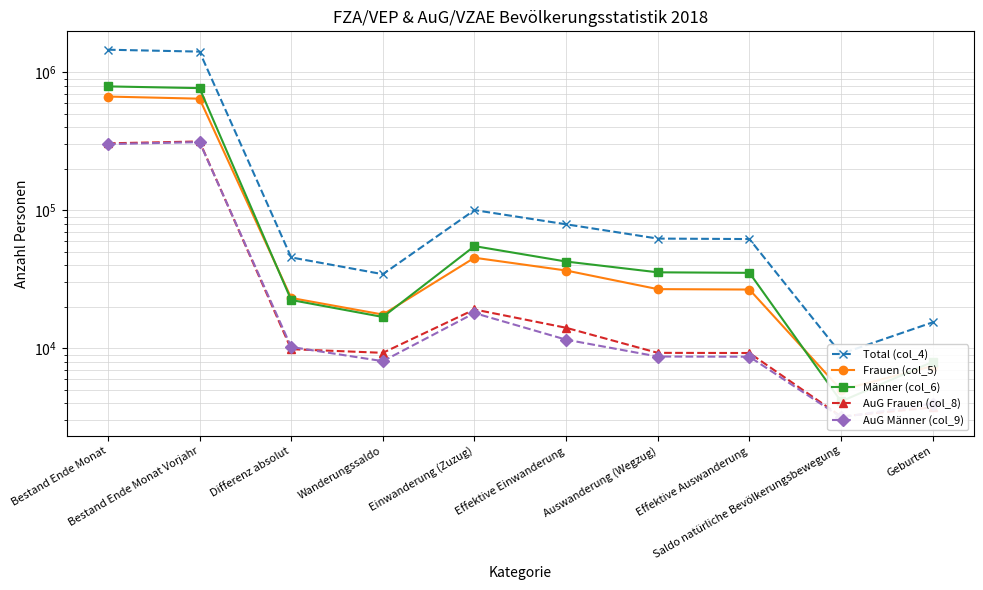

At which label does Total (col_4) reach its minimum?

Saldo natürliche Bevölkerungsbewegung